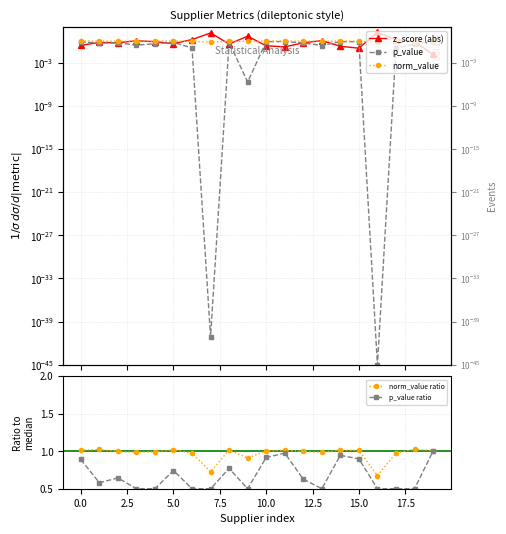

How many categories are shown in the chart?

20